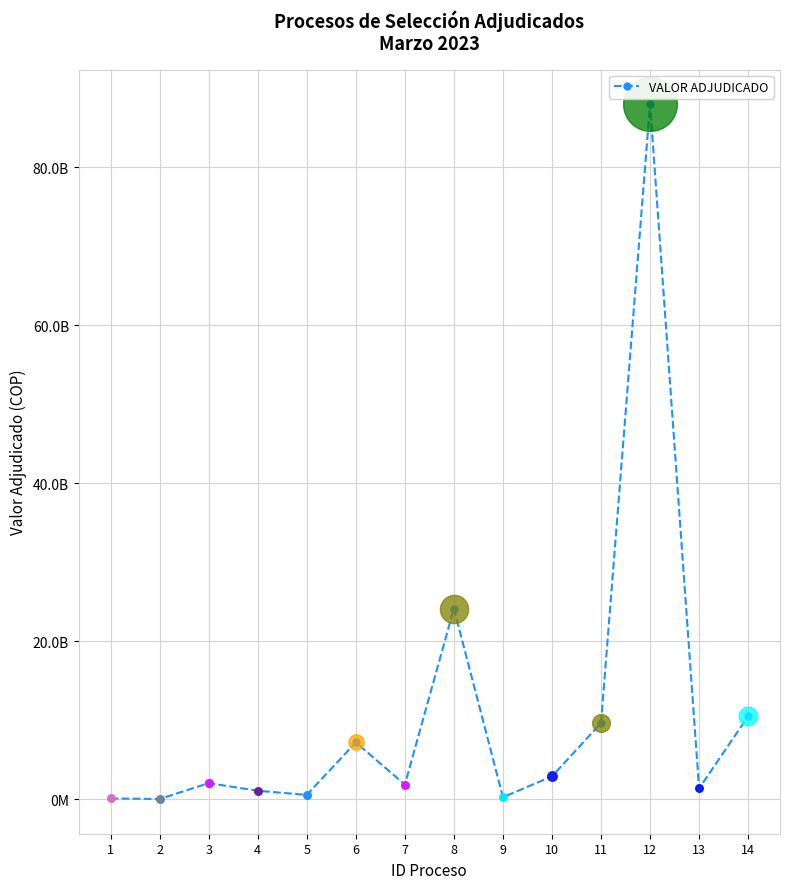

Between 3 and 9, which is larger?

3